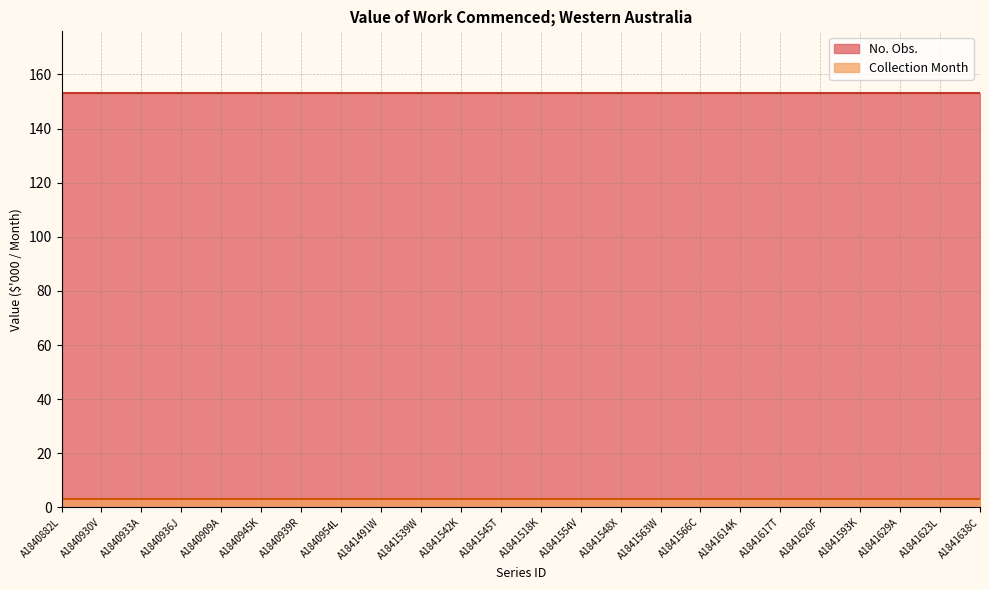

Is the value of No. Obs. at A1841617T greater than the value of Collection Month at A1841593K?

Yes